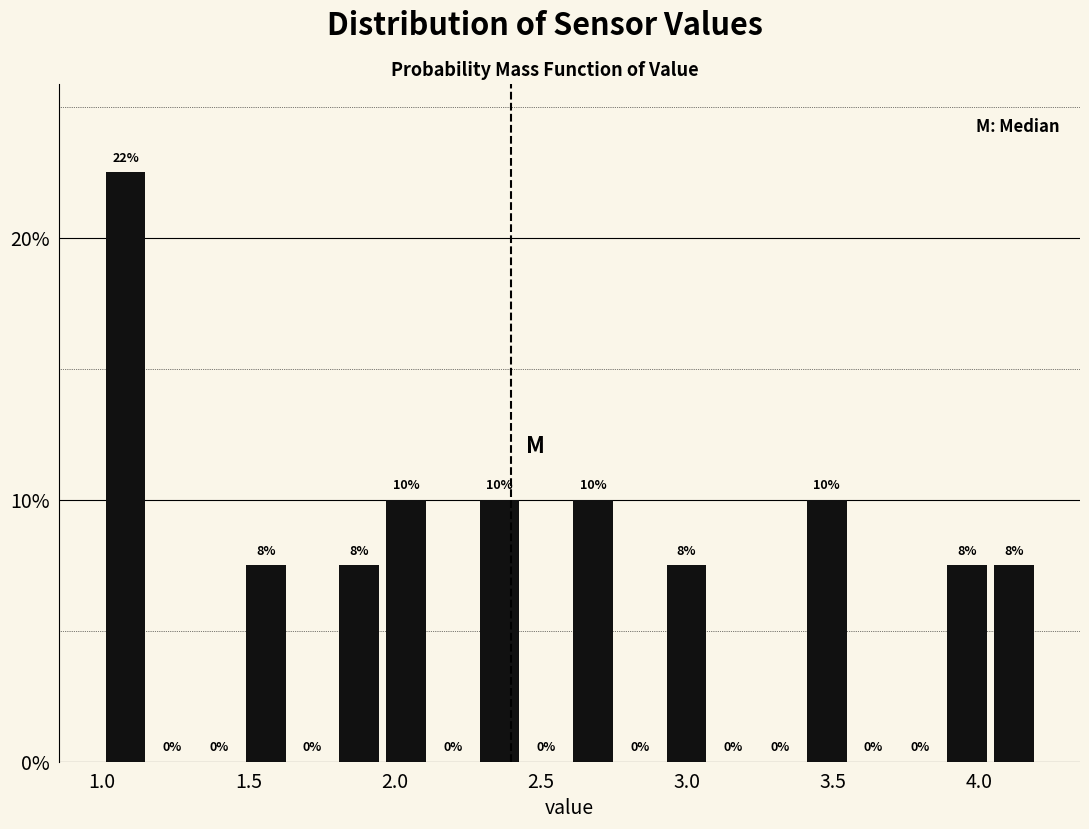

Around what value on the x-axis is the tallest bar? Give the approximate position of its centre, as read against the axis.

1.10